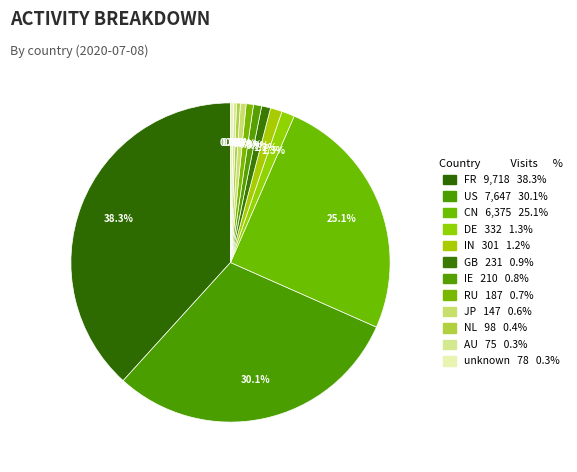

Is there any slice that represents more than half of the pie?

No